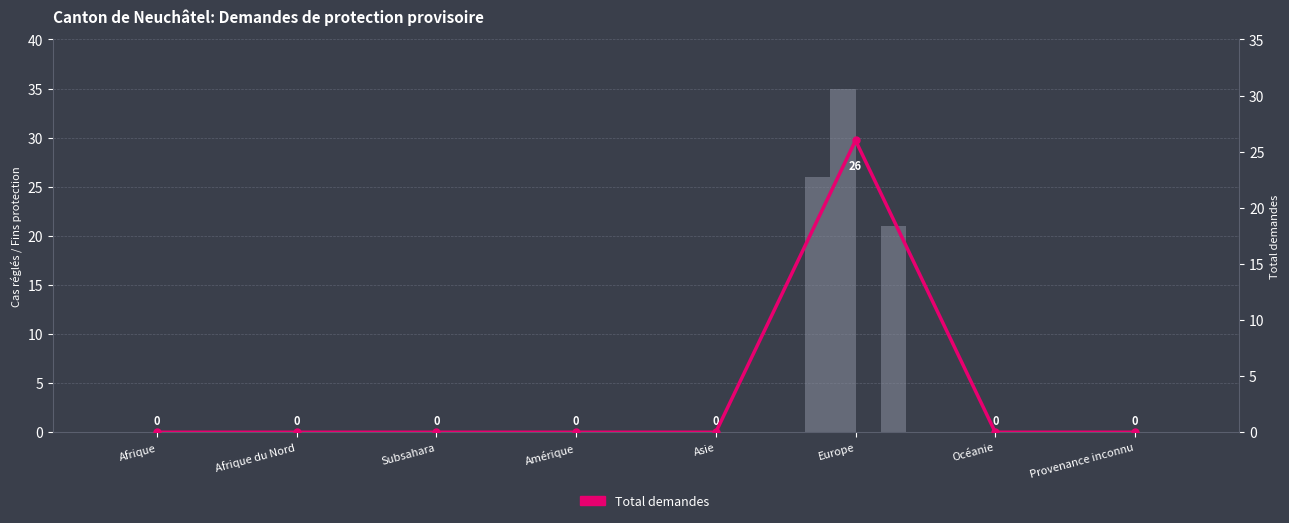

What is the average value of the Total demandes (line) series?

3